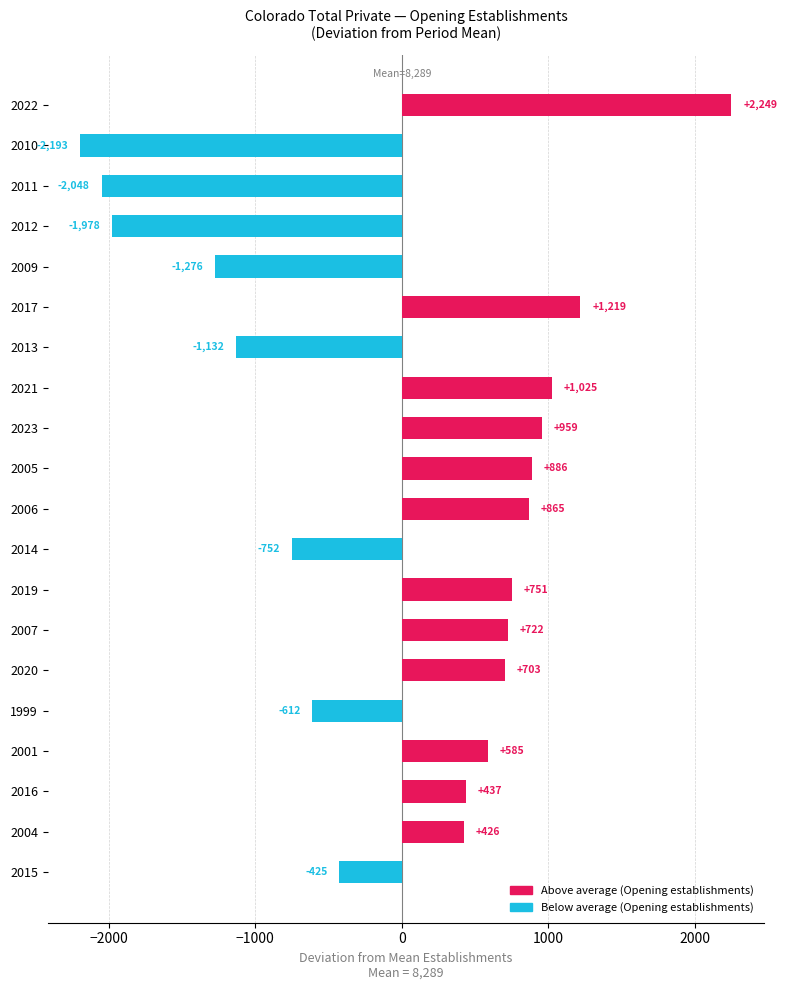

At which category does the chart reach its minimum across all series?

2010